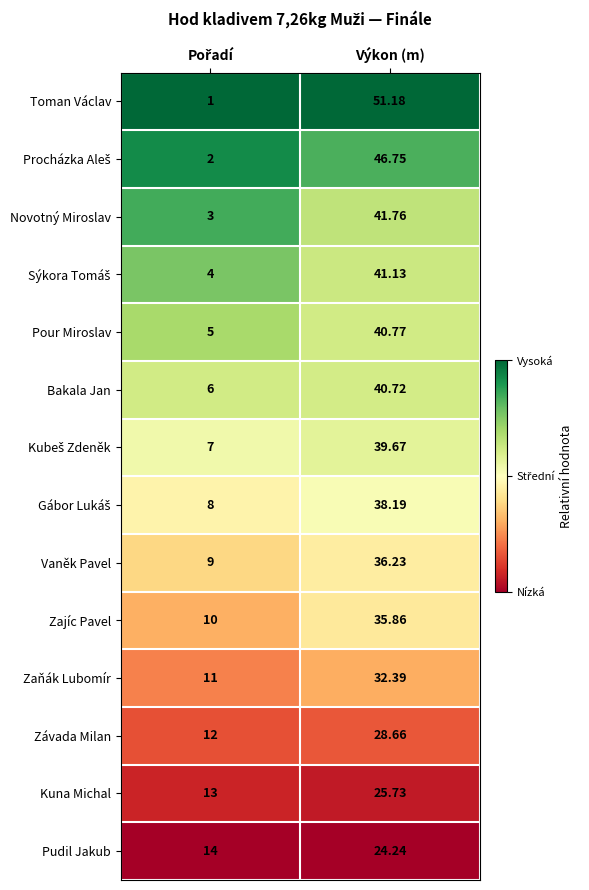

At which label does Toman Václav reach its peak?

Výkon (m)